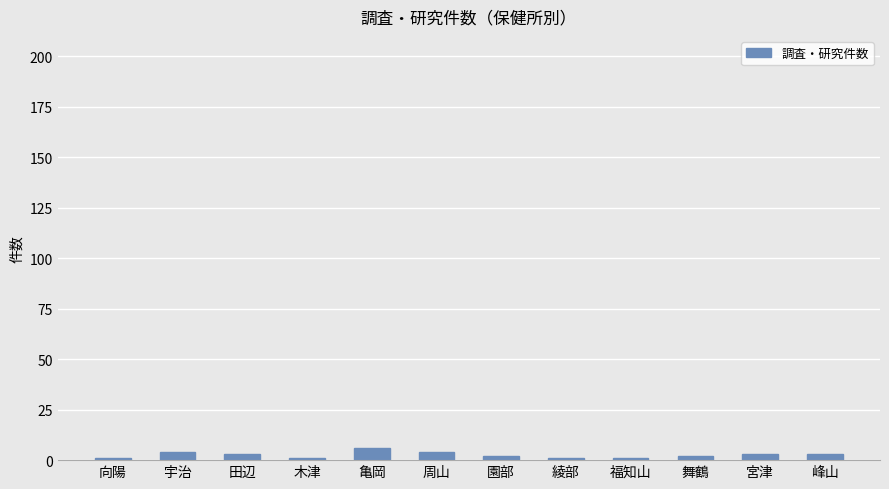

What is the average value?

3